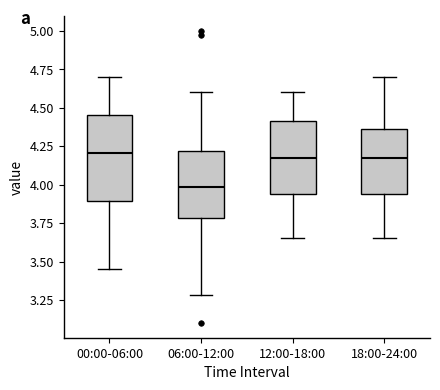

Where is the upper edge of the box for 06:00-12:00 on the y-axis? The values are not printed on the chart, so give them approximately, as read against the axis.

4.20